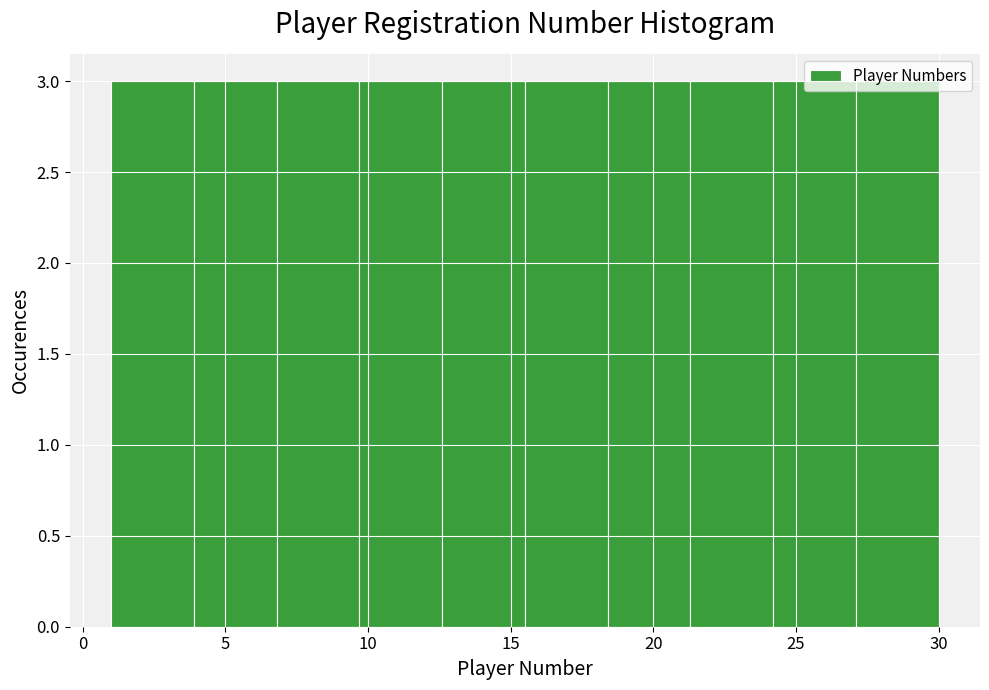

Reading left to right, transcribe this chart: for each bar, give the range it covers on the x-axis and its height. Neither the bar edges nor the heights are printed on the chart, so give them approximately, as read against the axes.

1.0 to 3.9: 3
3.9 to 6.8: 3
6.8 to 9.7: 3
9.7 to 12.6: 3
12.6 to 15.5: 3
15.5 to 18.4: 3
18.4 to 21.3: 3
21.3 to 24.2: 3
24.2 to 27.1: 3
27.1 to 30.0: 3